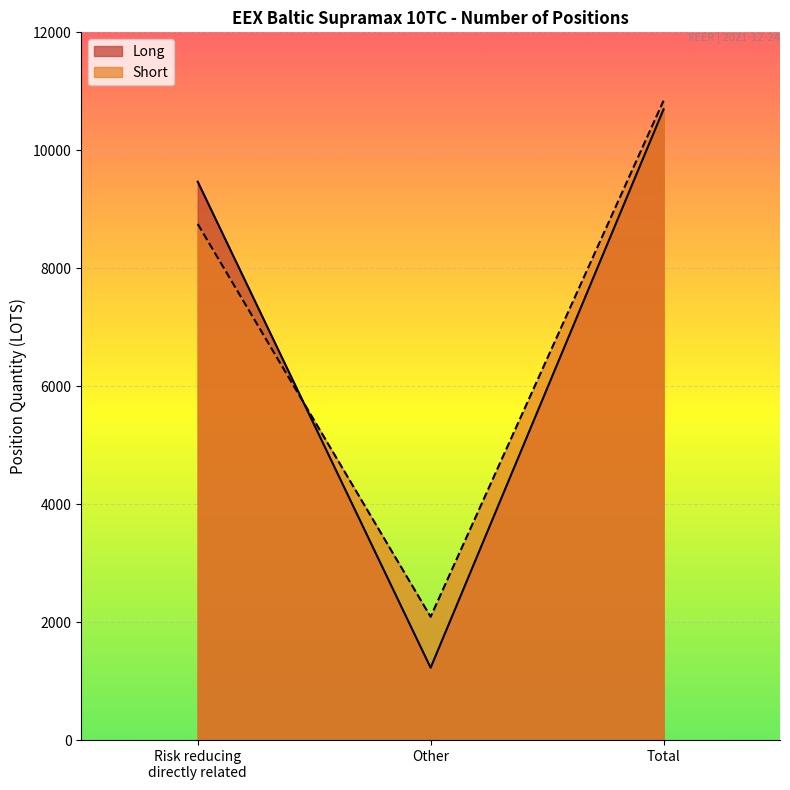

What is the total value across all series at Other?

3316.4